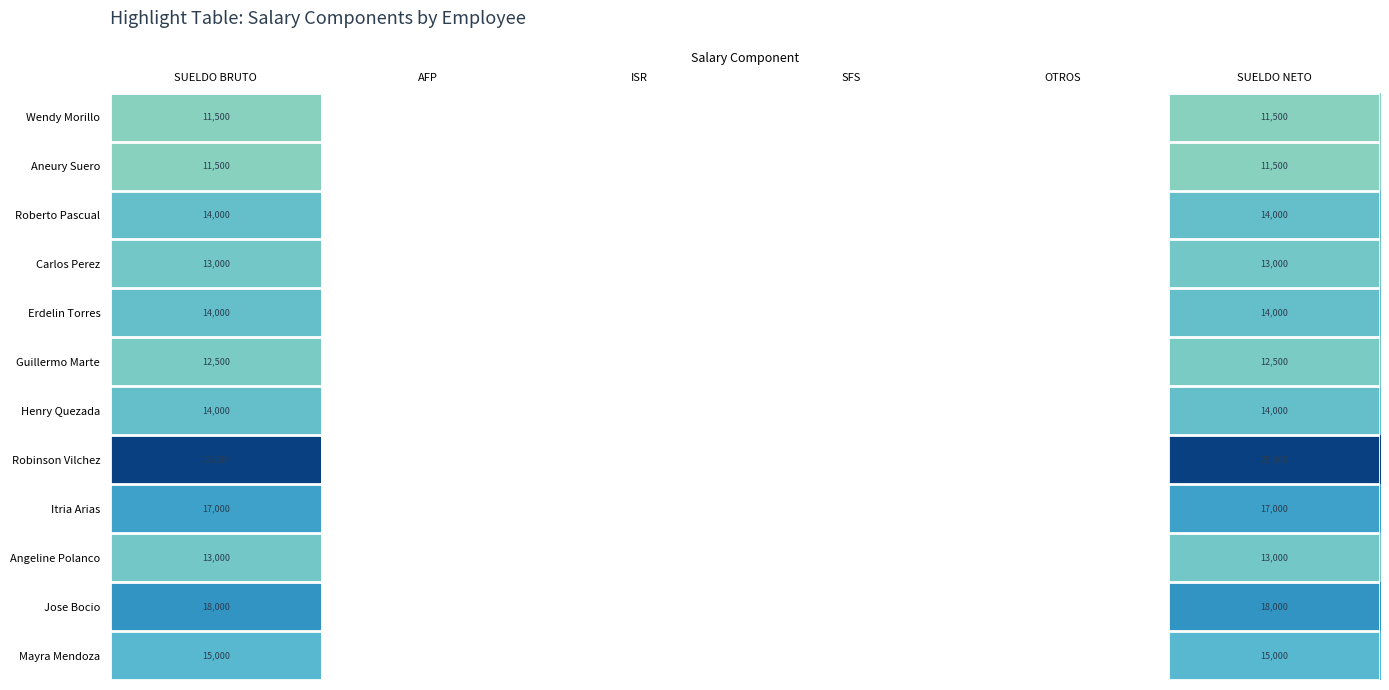

What is the total value across all series at SUELDO NETO?

178500